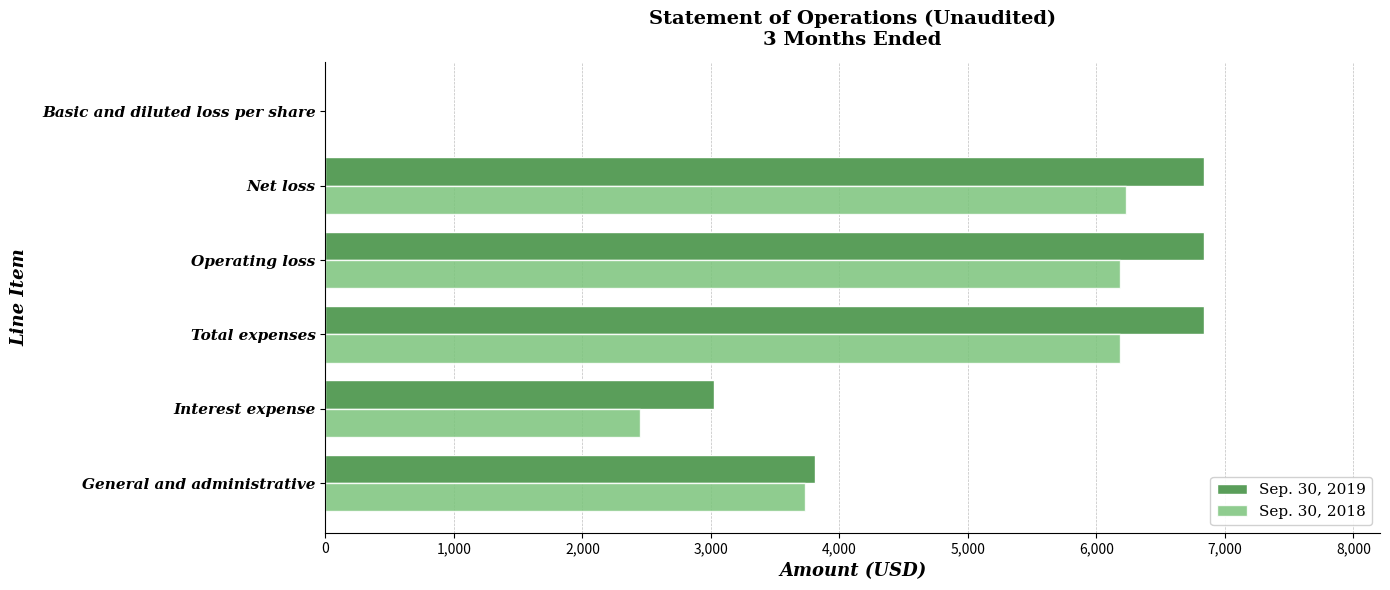

What is the total value across all series at Total expenses?

13022